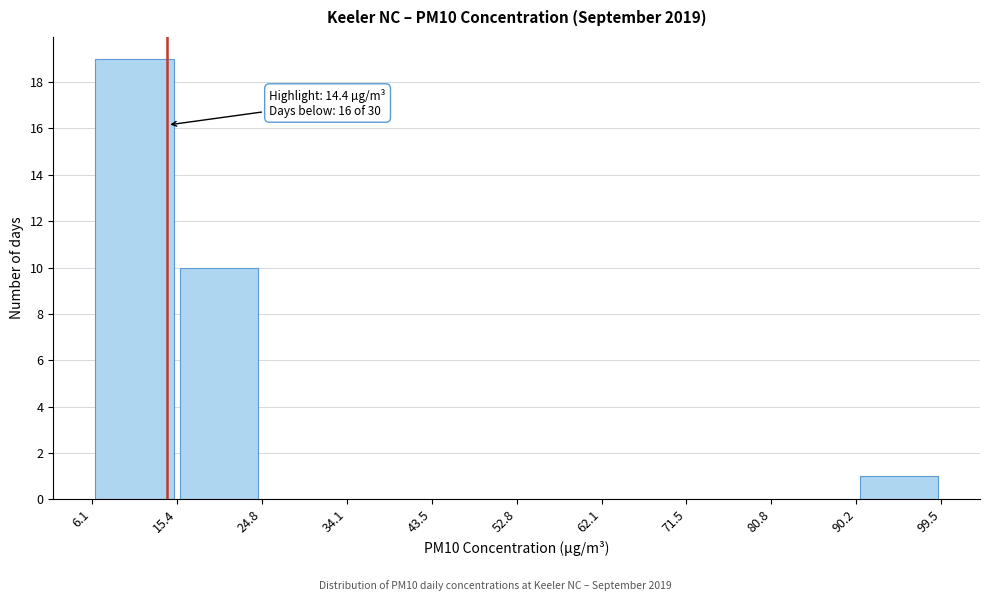

Which range on the x-axis has the tallest bar?

6.1 to 15.4